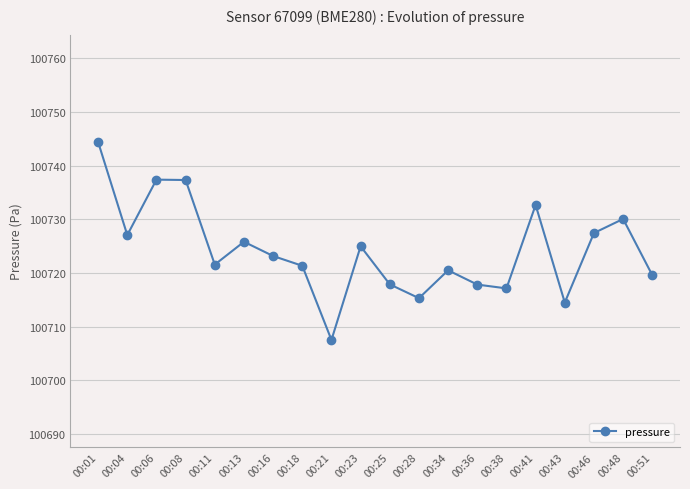

What is the maximum value shown in the chart?

100744.4